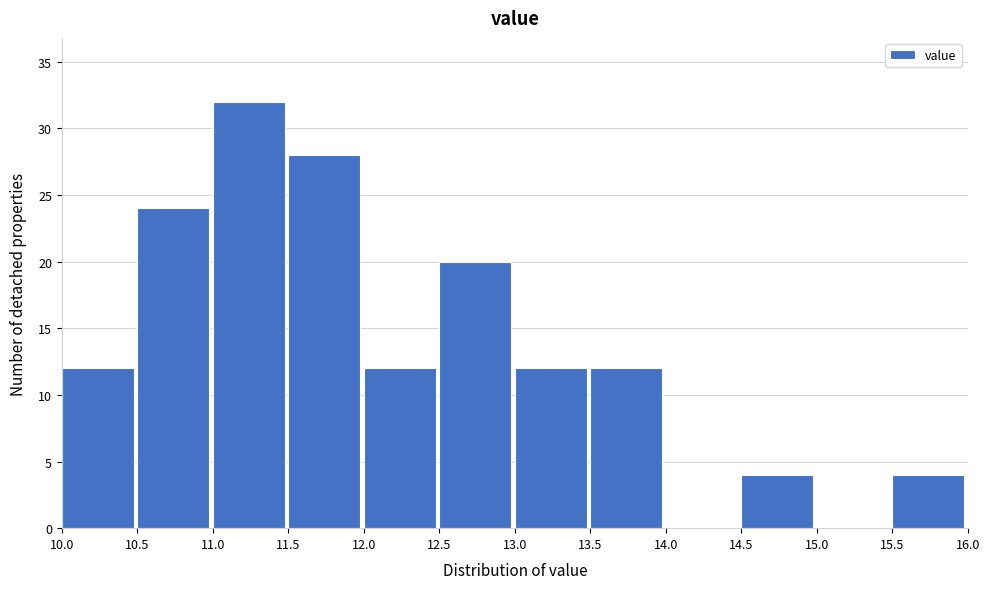

Reading left to right, transcribe this chart: for each bar, give the range it covers on the x-axis and its height. The values are not printed on the chart, so give them approximately, as read against the axis.

10.0 to 10.5: 12
10.5 to 11.0: 24
11.0 to 11.5: 32
11.5 to 12.0: 28
12.0 to 12.5: 12
12.5 to 13.0: 20
13.0 to 13.5: 12
13.5 to 14.0: 12
14.0 to 14.5: 0
14.5 to 15.0: 4
15.0 to 15.5: 0
15.5 to 16.0: 4